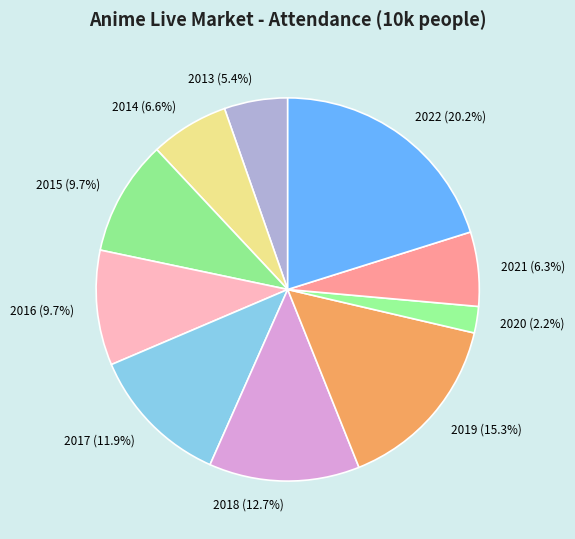

Is there any slice that represents more than half of the pie?

No